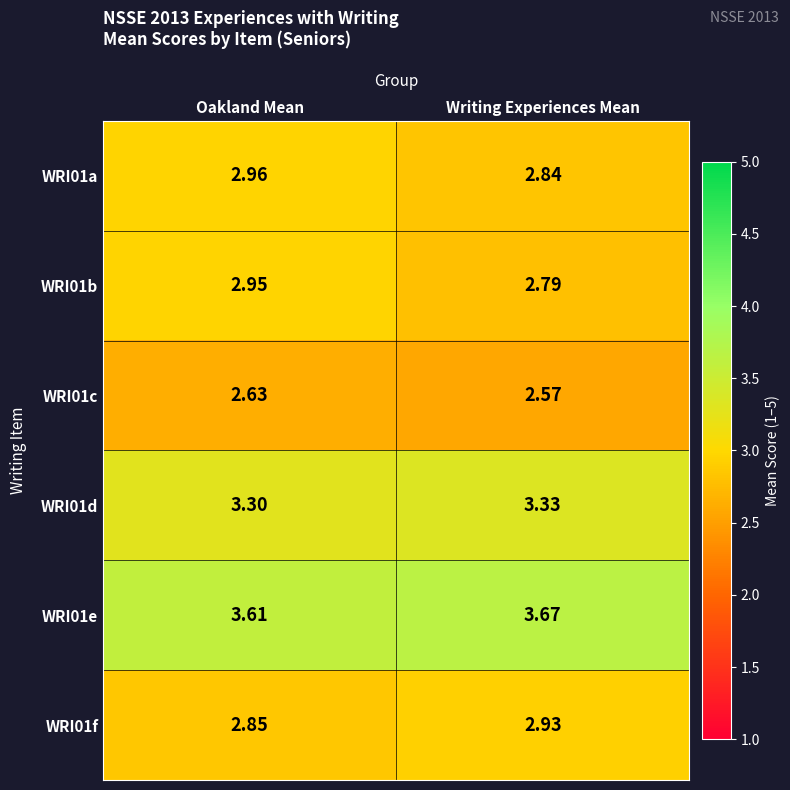

List the labels in order of WRI01b value, smallest first.

Writing Experiences Mean, Oakland Mean